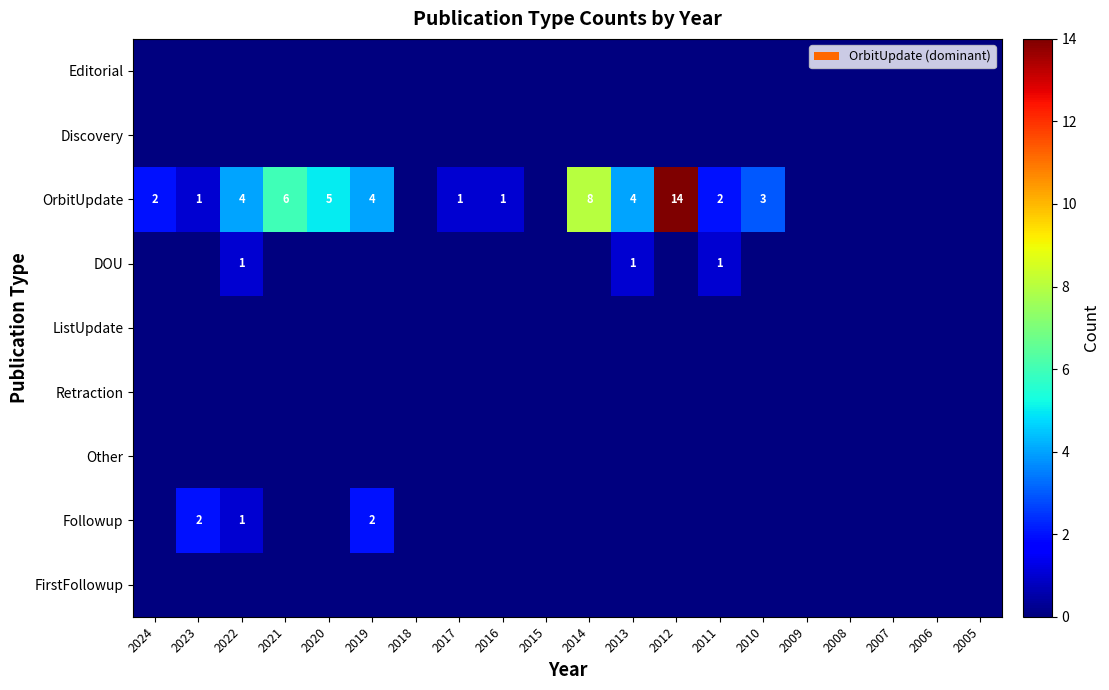

How many series are shown in this chart?

9